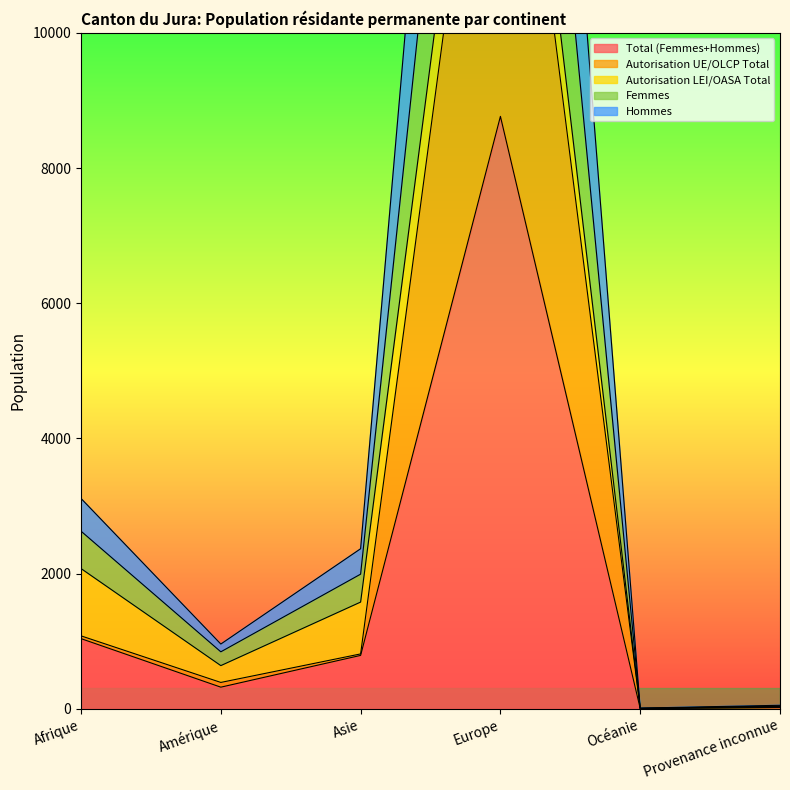

Is the value of Total (Femmes+Hommes) at Europe greater than the value of Femmes at Provenance inconnue?

Yes